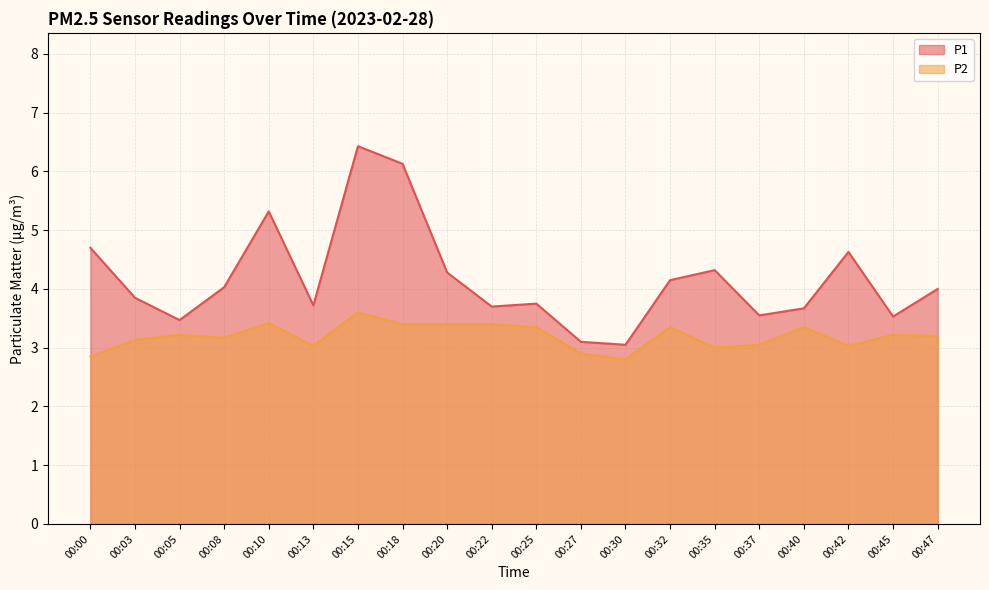

How many values in the P1 series exceed 4?

9